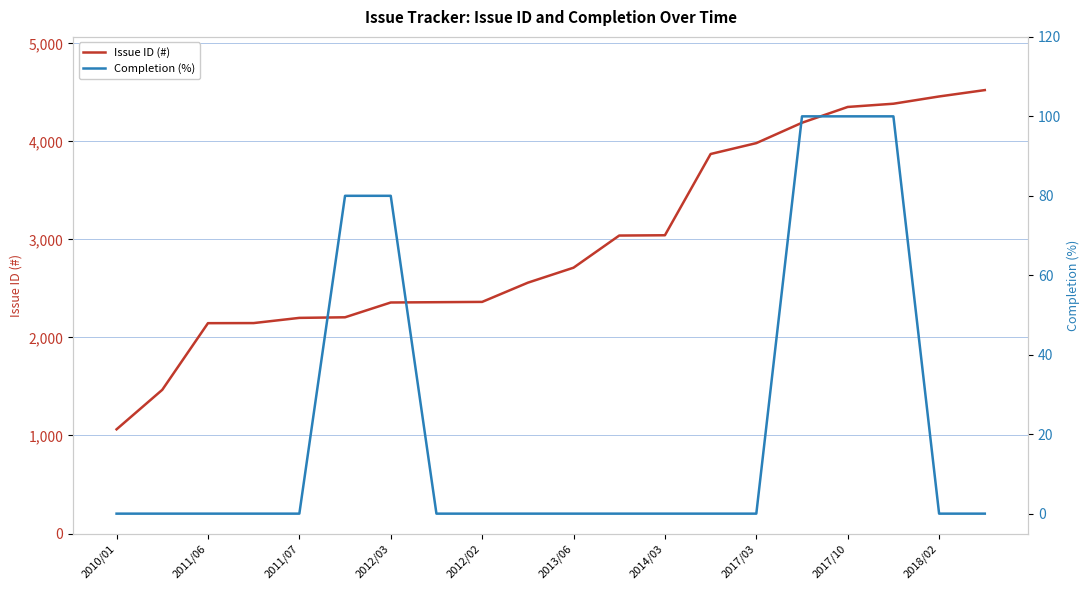

What is the value of the Issue ID (#) point at the 20th from the left?

4524